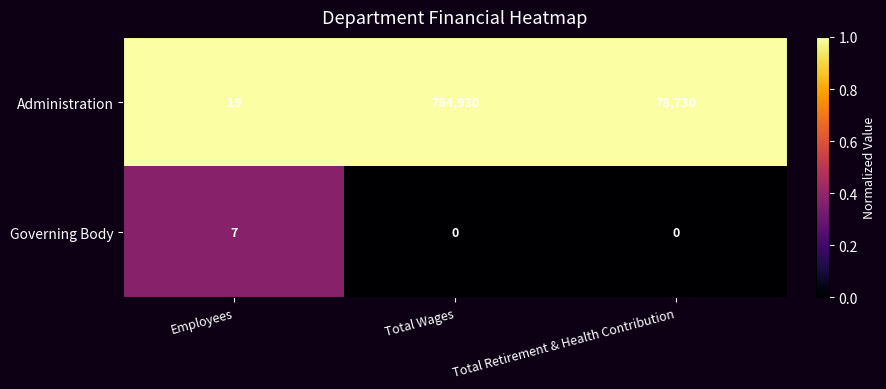

What is the greatest value displayed?

764930